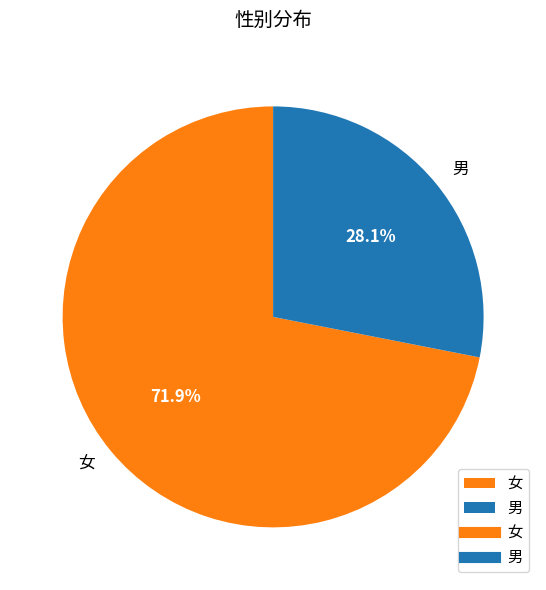

How many slices are in this pie chart?

2